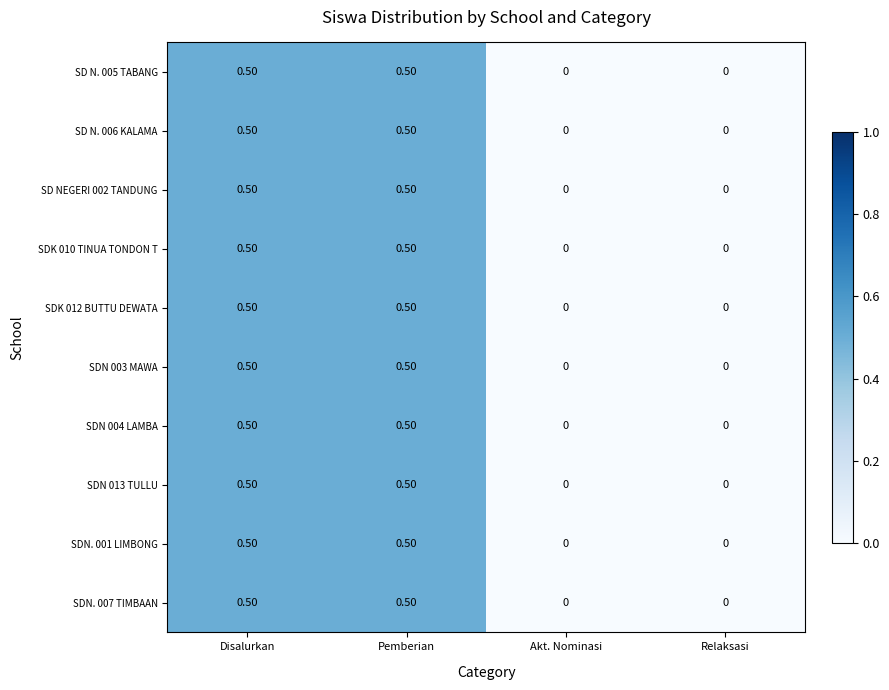

What is the difference between the maximum and minimum values in the SD N. 006 KALAMA series?

0.5